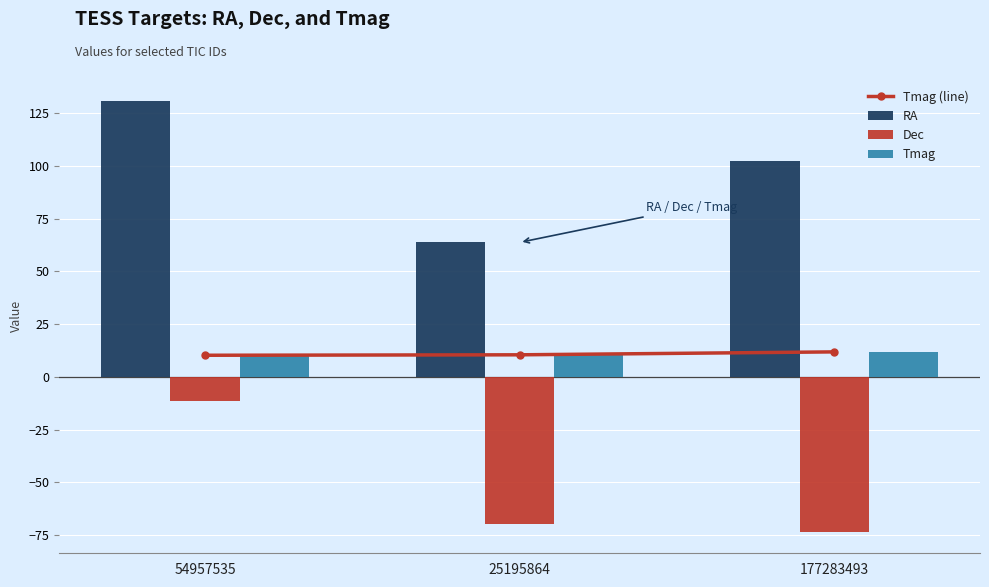

How many values in the Dec series exceed -69?

1